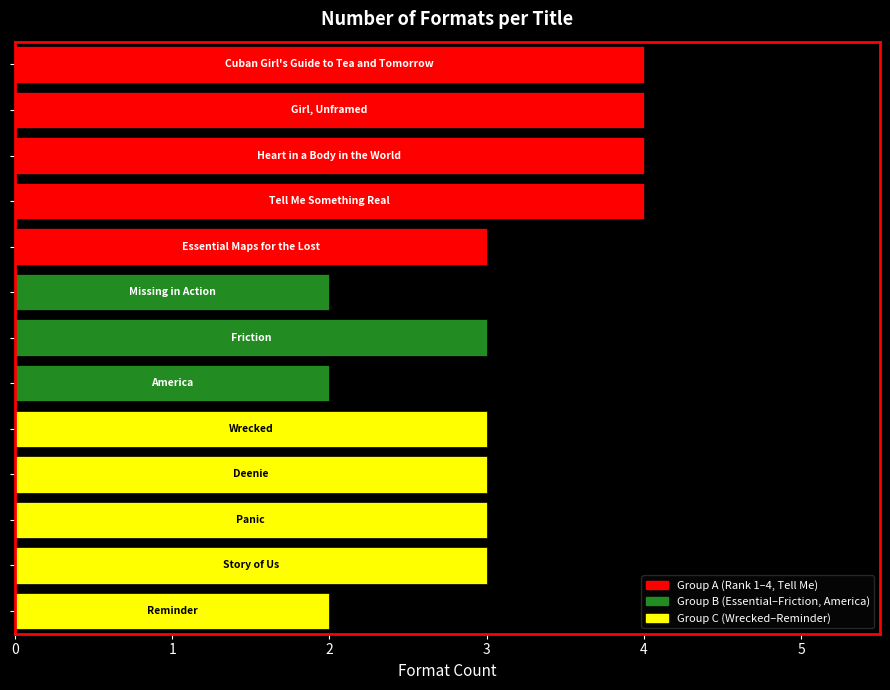

What is the sum of all values?

40